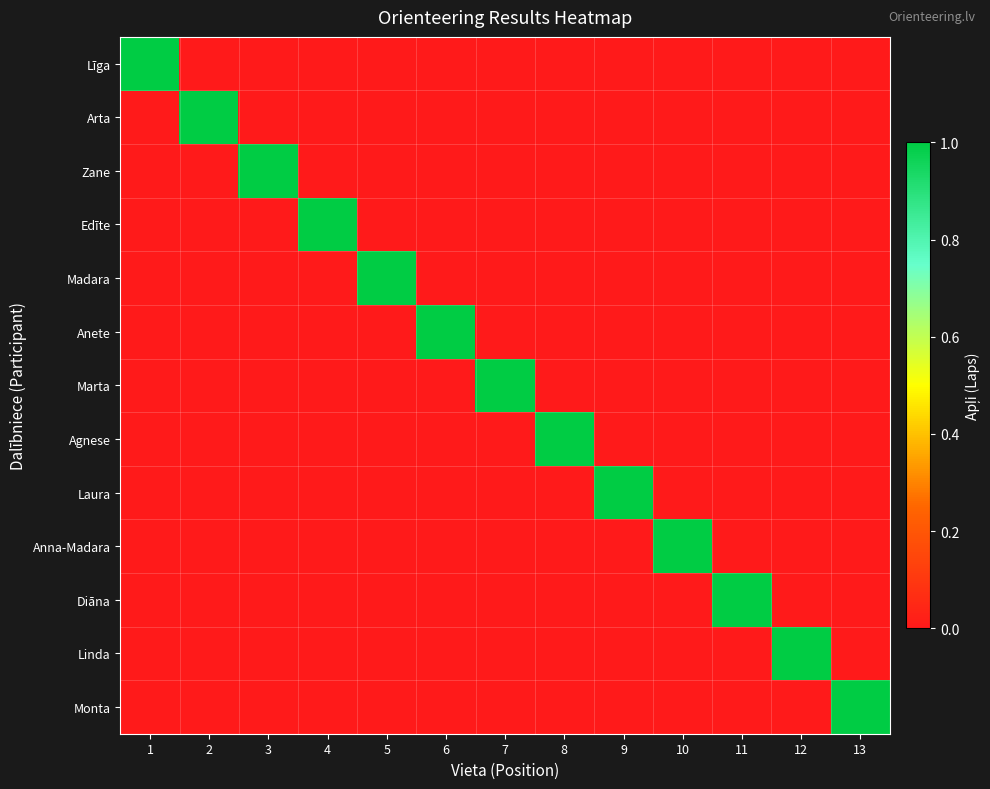

At which category is the sum across all series the highest?

1